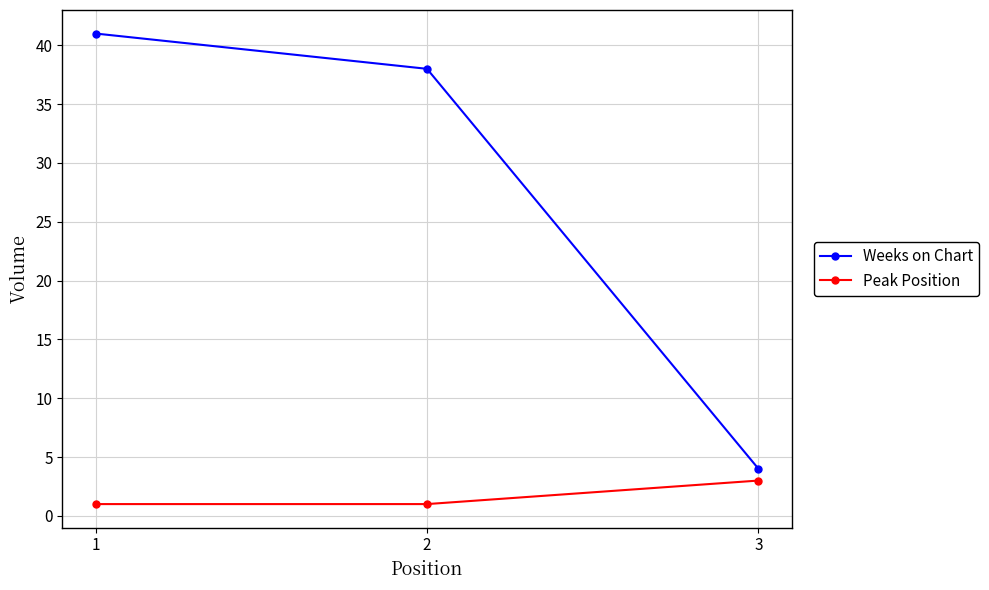

Where is Weeks on Chart nearest to the value 22?

2